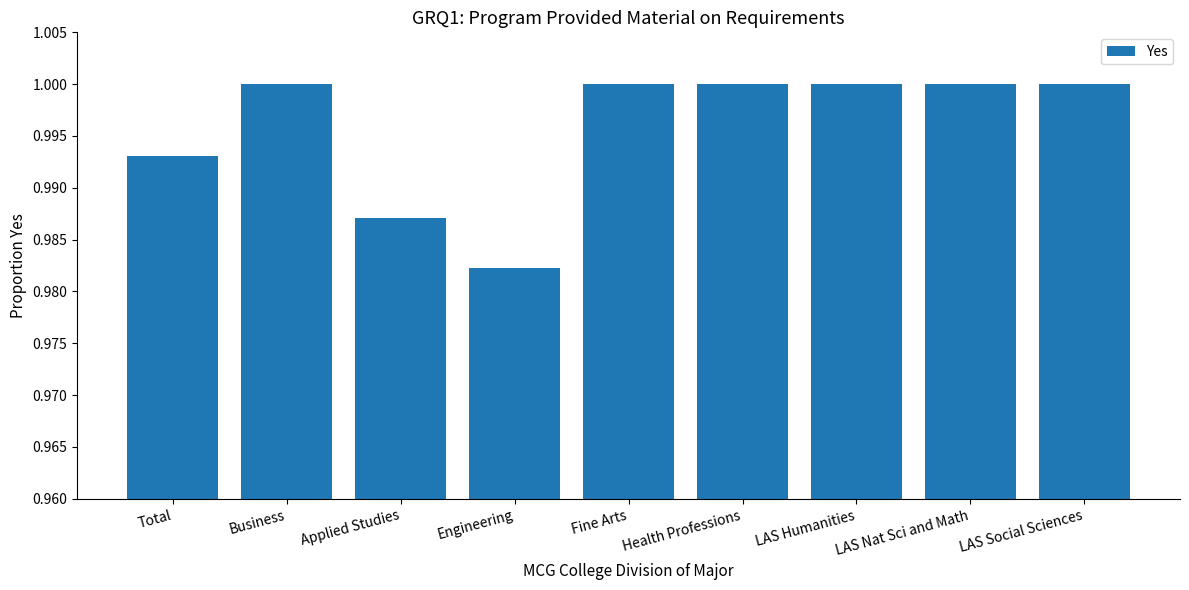

The chart shows a value of 1.0 at LAS Nat Sci and Math. True or false?

True